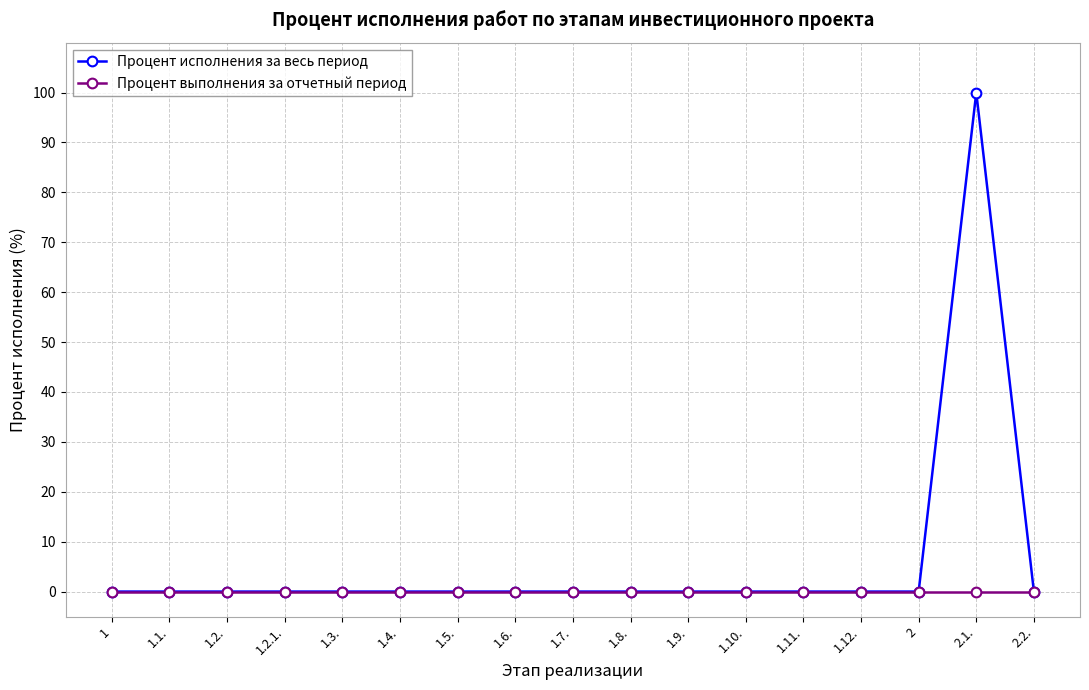

Does the chart have visible grid lines?

Yes